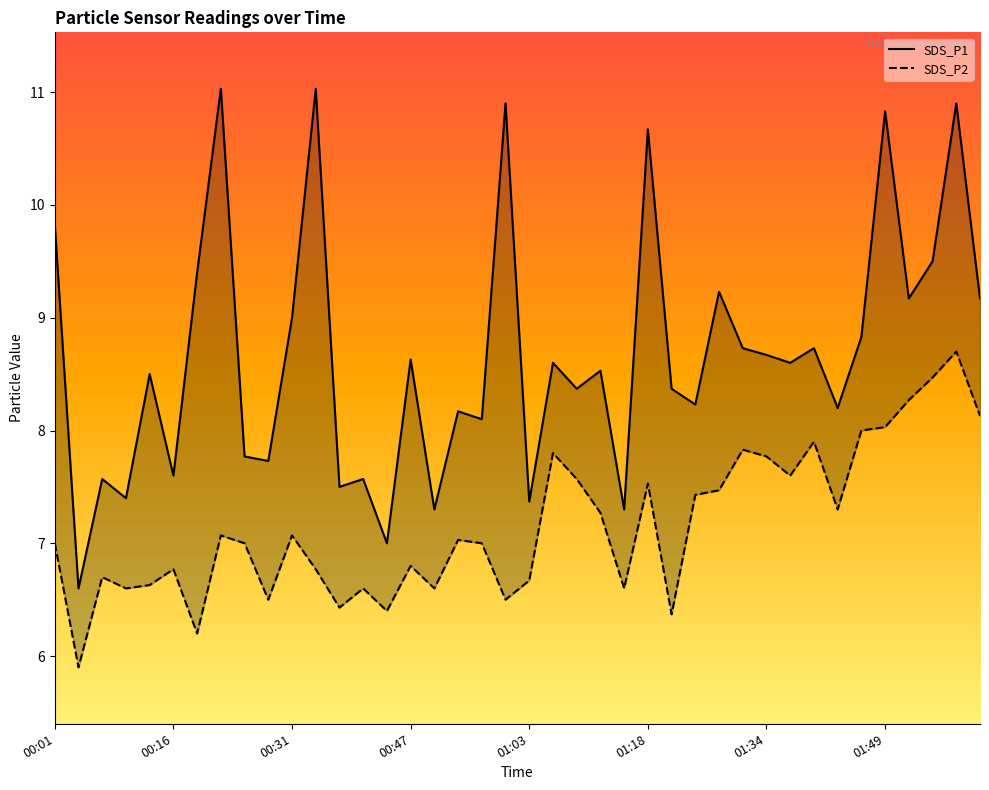

Is this an area chart (filled region under the line)?

No